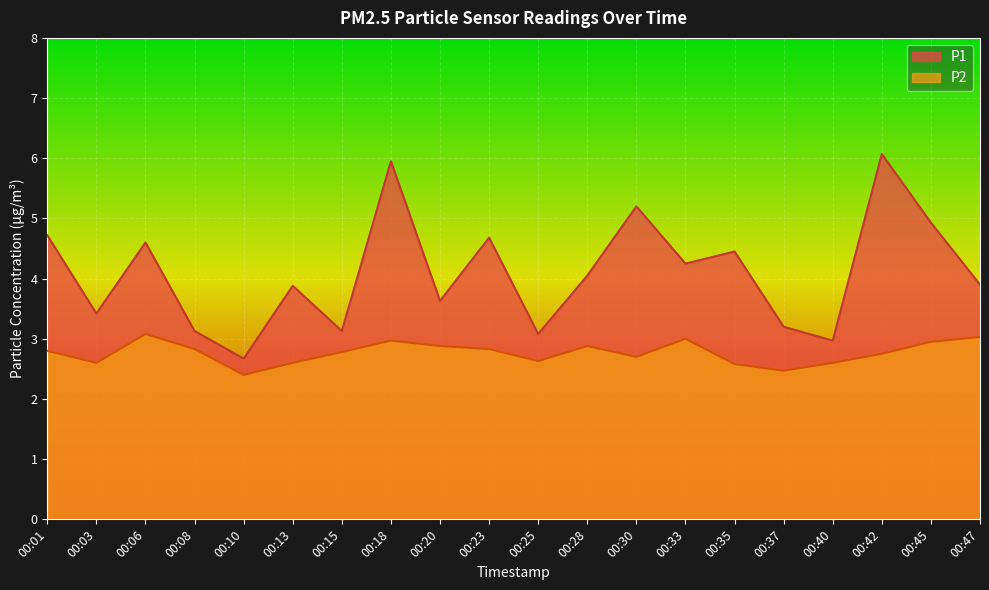

Is the value of P2 at 00:37 greater than the value of P1 at 00:42?

No